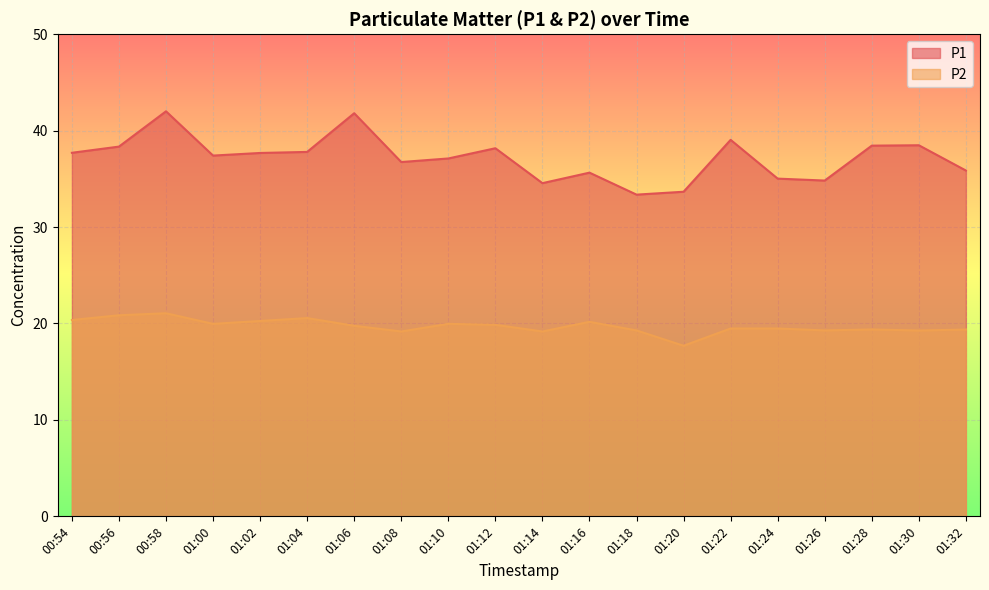

In P2, how many points are lower than both neighbors (excluding endpoints)?

6